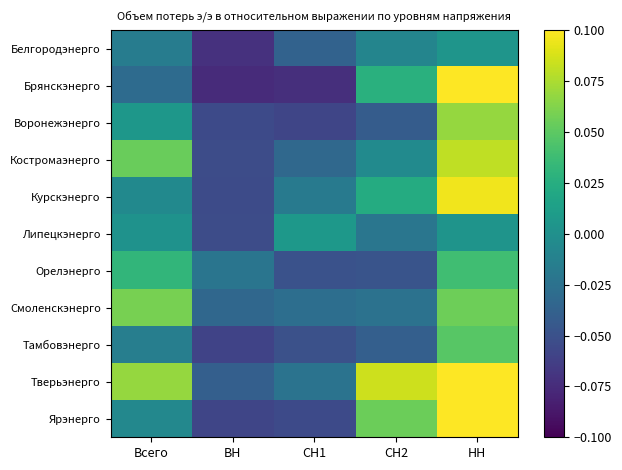

Which series has the widest spread of values?

Брянскэнерго